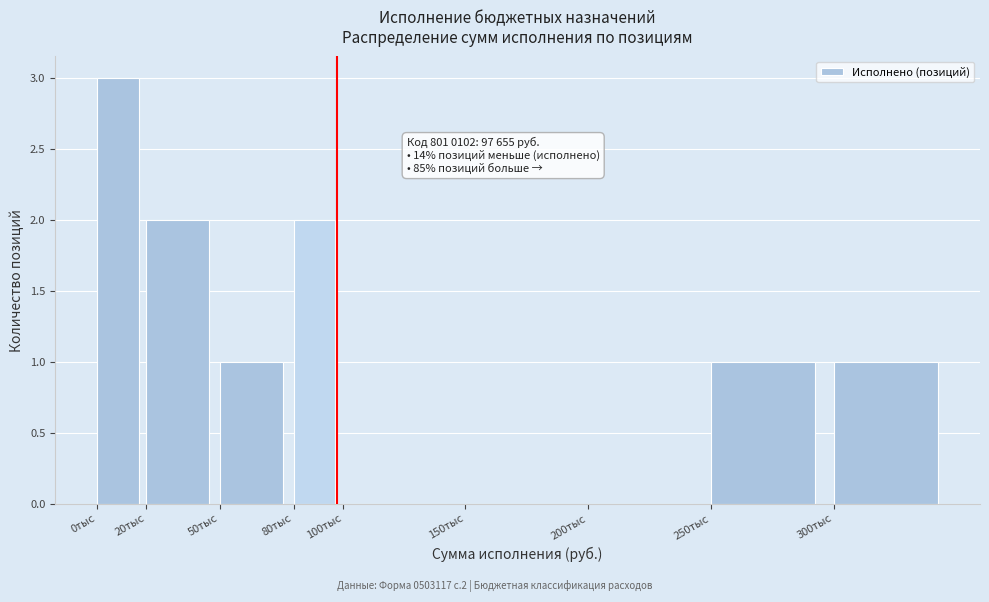

Reading left to right, list all the values displayed in this chart.

0тыс=3	20тыс=2	50тыс=1	80тыс=2	100тыс=0	150тыс=0	200тыс=0	250тыс=1	300тыс=1